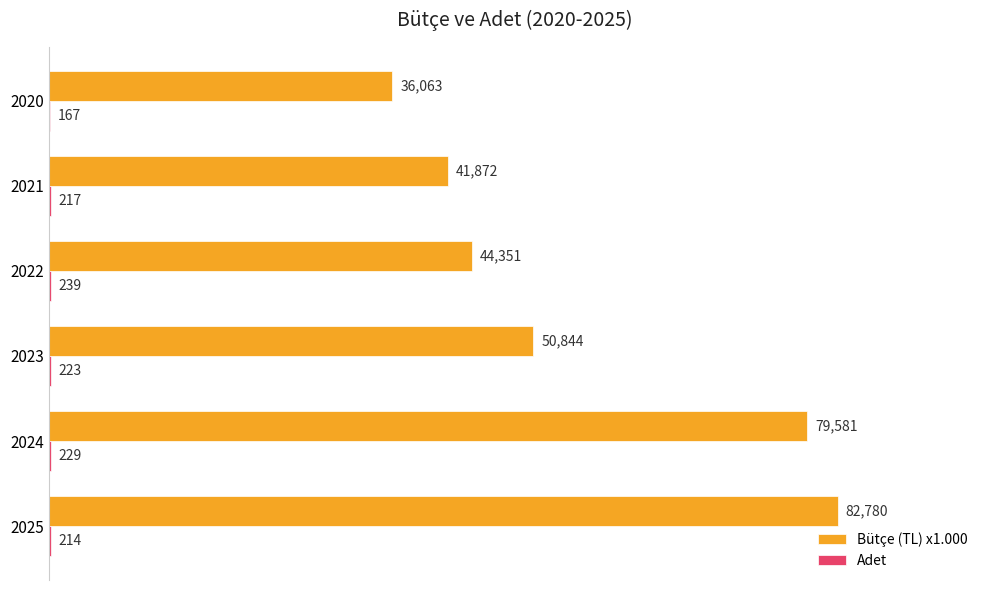

True or false: Bütçe (TL) x1.000 has a value of 36063 at 2020.

True